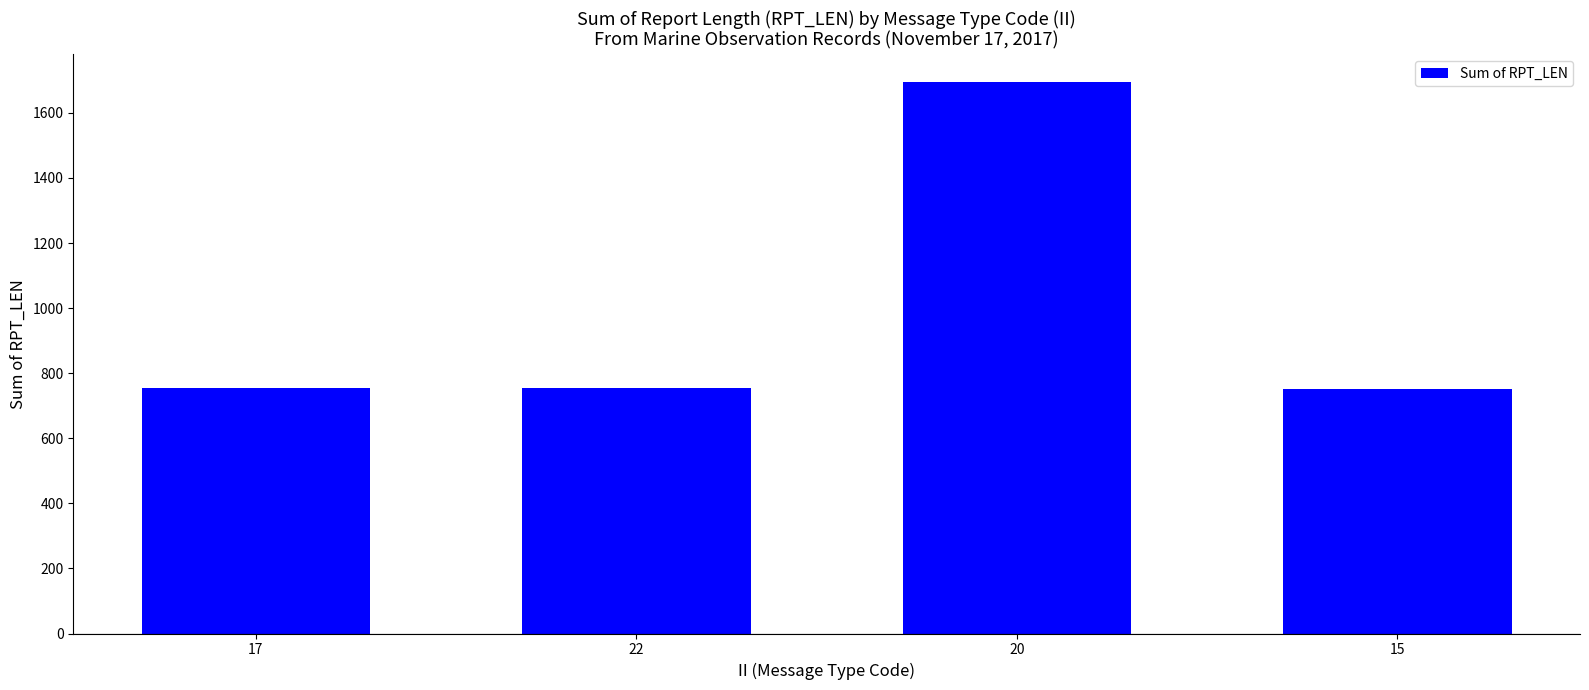

What position from the left is 15?

4